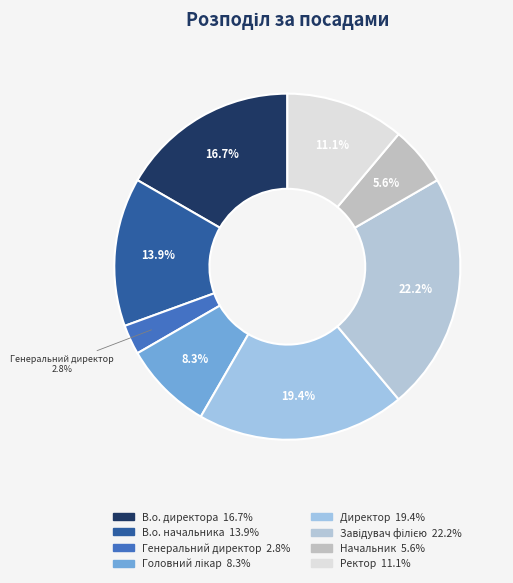

Is there a majority slice in this chart?

No